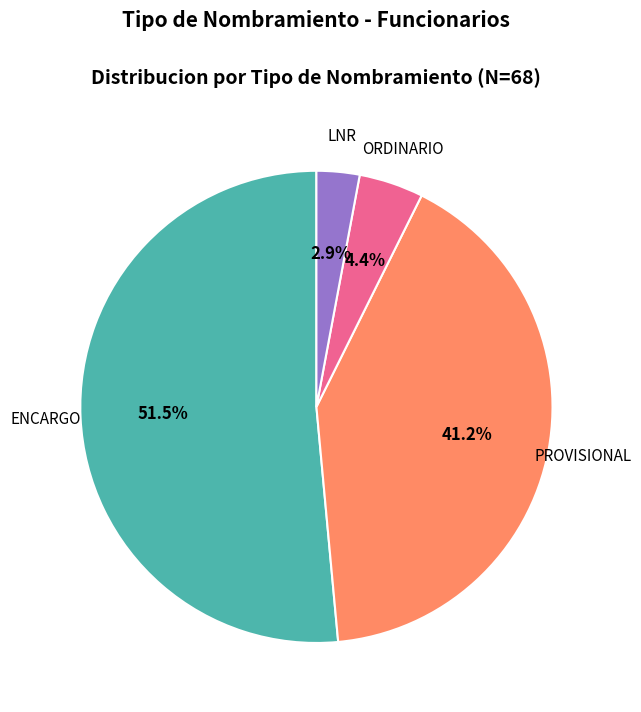

Is there any slice that represents more than half of the pie?

Yes